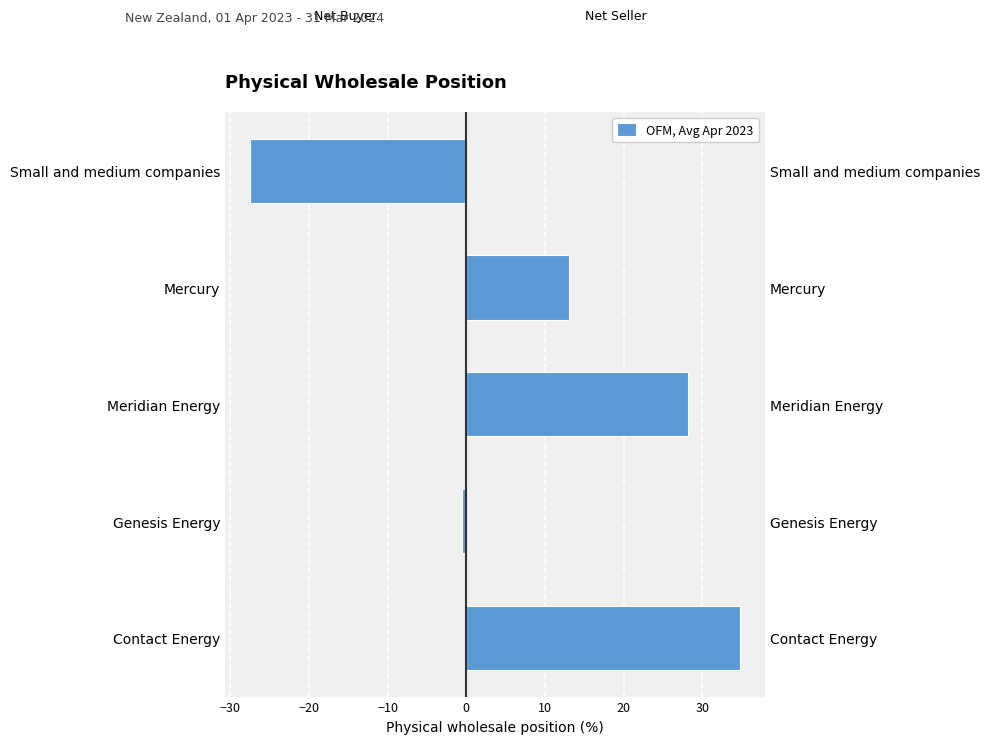

How many data points does each series have?

5